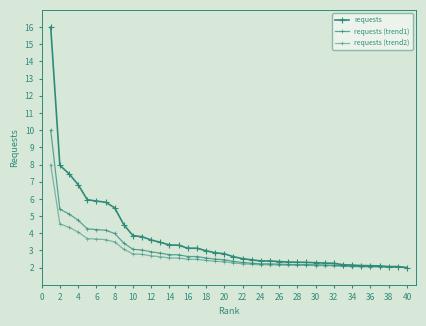

Which series has the widest spread of values?

requests